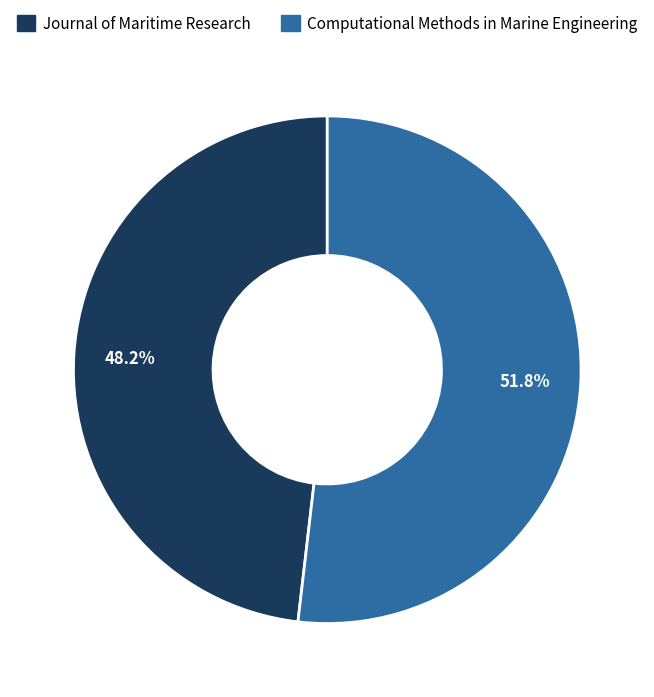

Which slice represents more than half of the pie?

Computational Methods in Marine Engineering